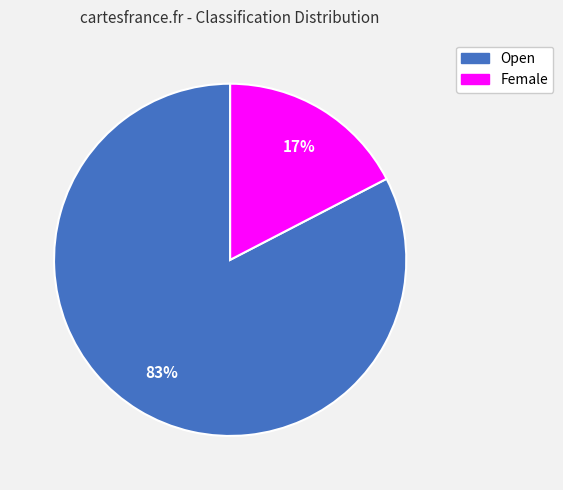

Rank the categories by value from highest to lowest.

Open, Female